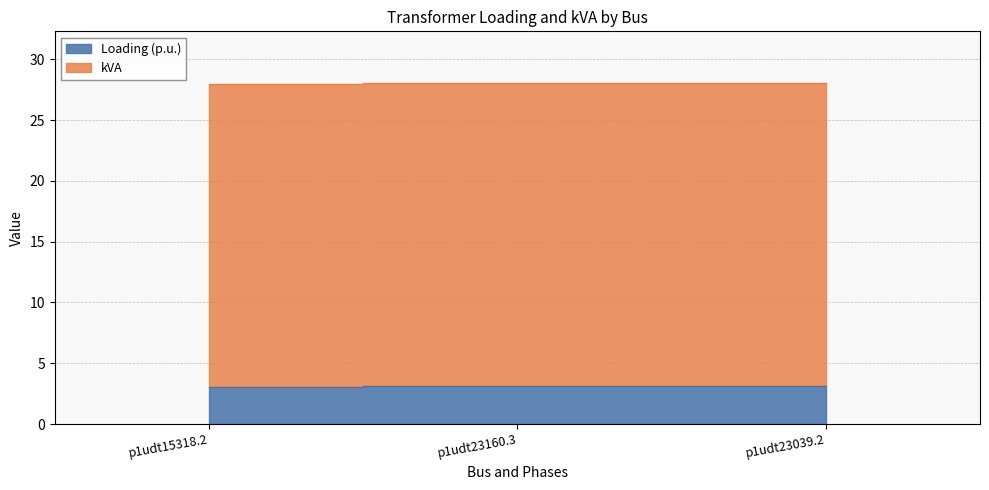

Rank the categories by value from highest to lowest.

p1udt23039.2, p1udt23160.3, p1udt15318.2